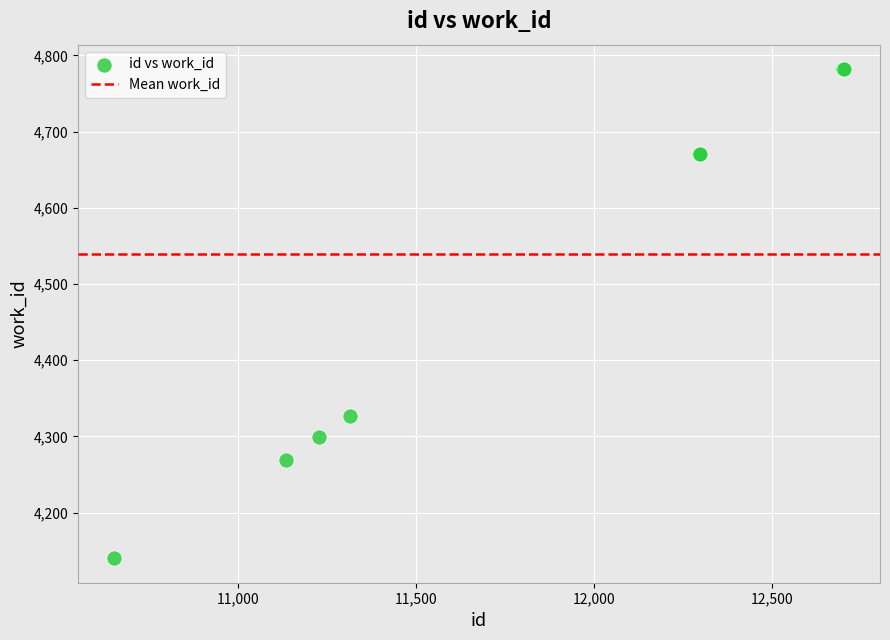

What Y value in the scatter plot is closest to 4461?

4327